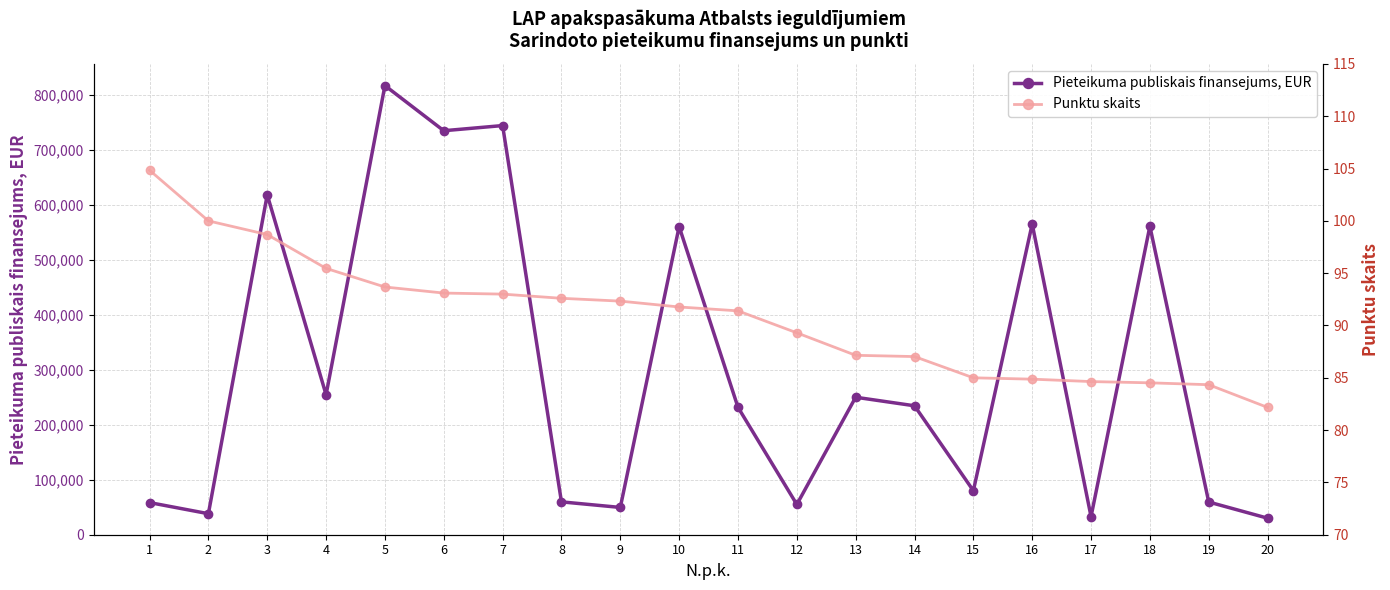

True or false: Pieteikuma publiskais finansejums, EUR has a value of 58450.0 at 1.

True